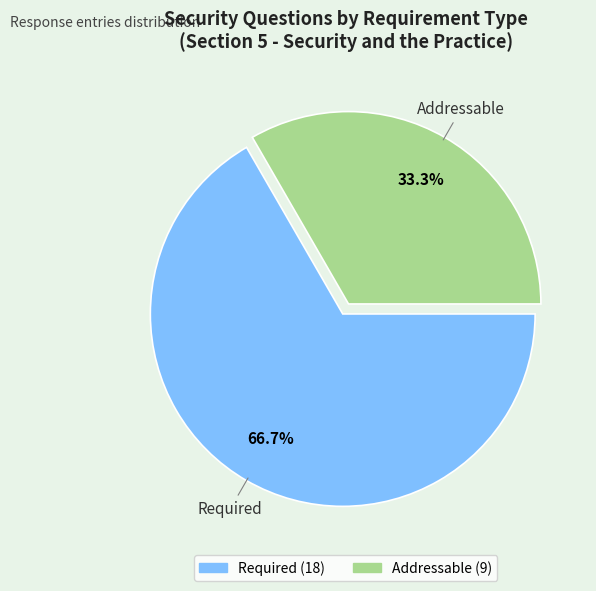

Between Required and Addressable, which is larger?

Required